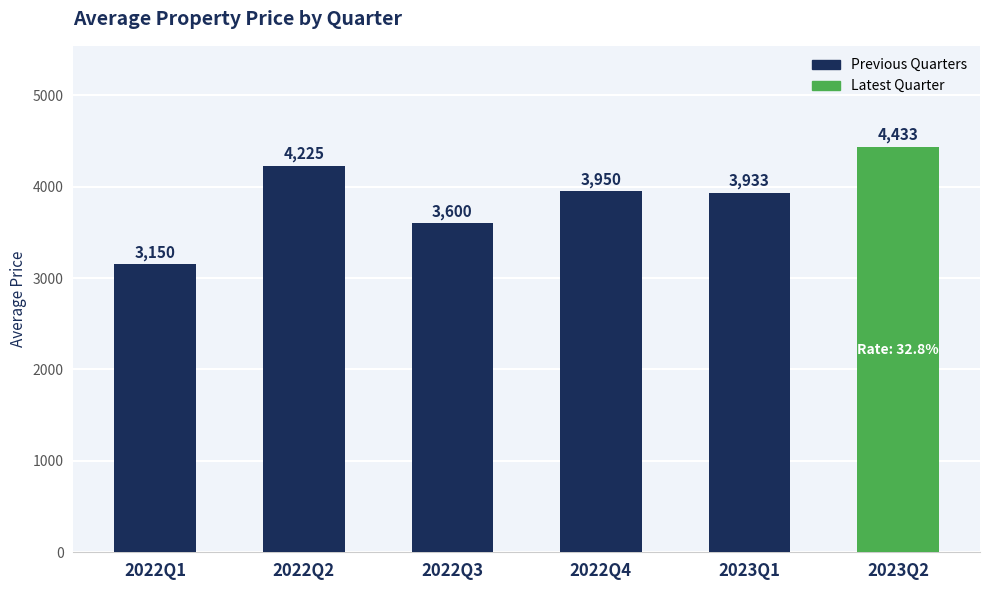

How many bars are there in total?

6